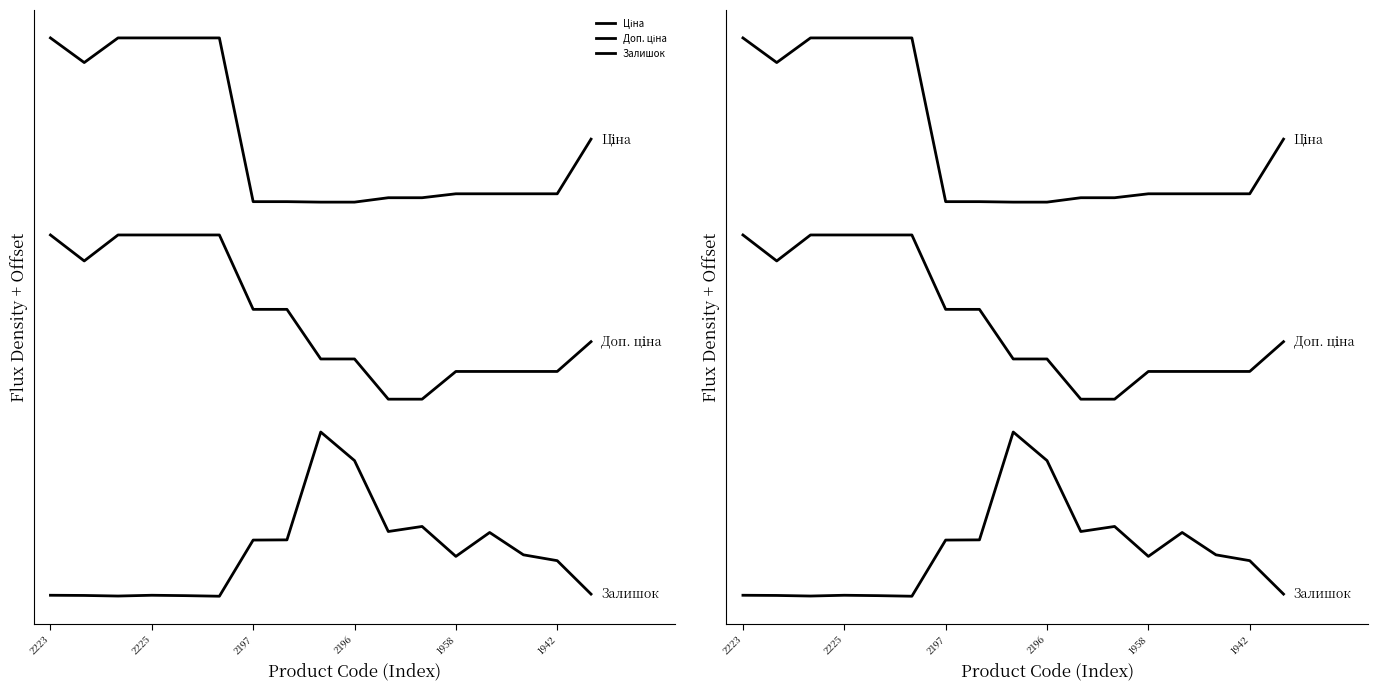

The Залишок series shows 0.2 at 1958. True or false?

True